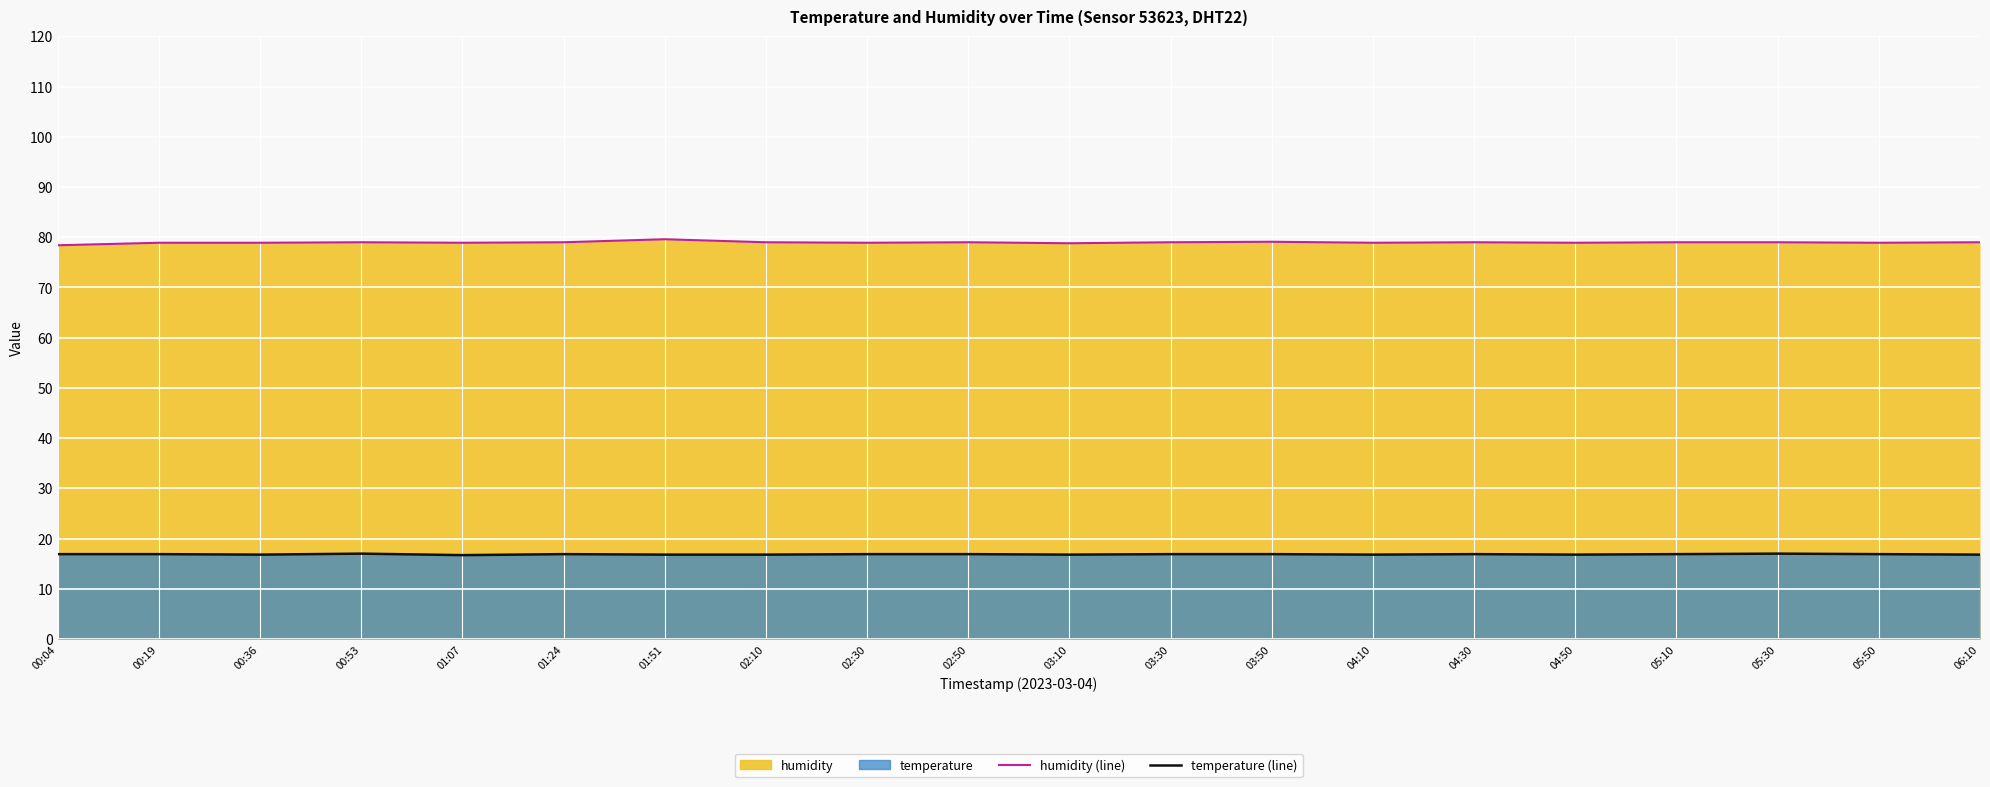

Between 03:50 and 06:10, which series saw the biggest shift?

temperature